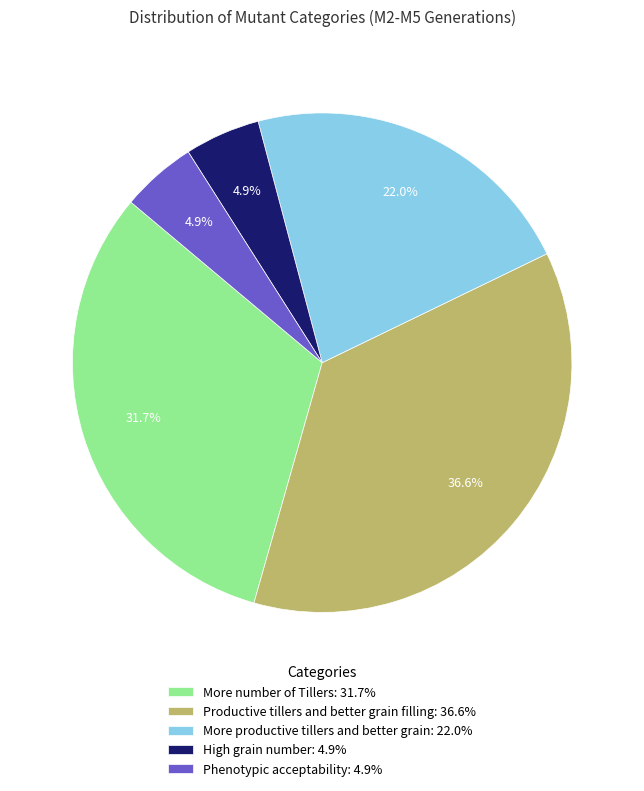

Count the number of slices in the pie.

5